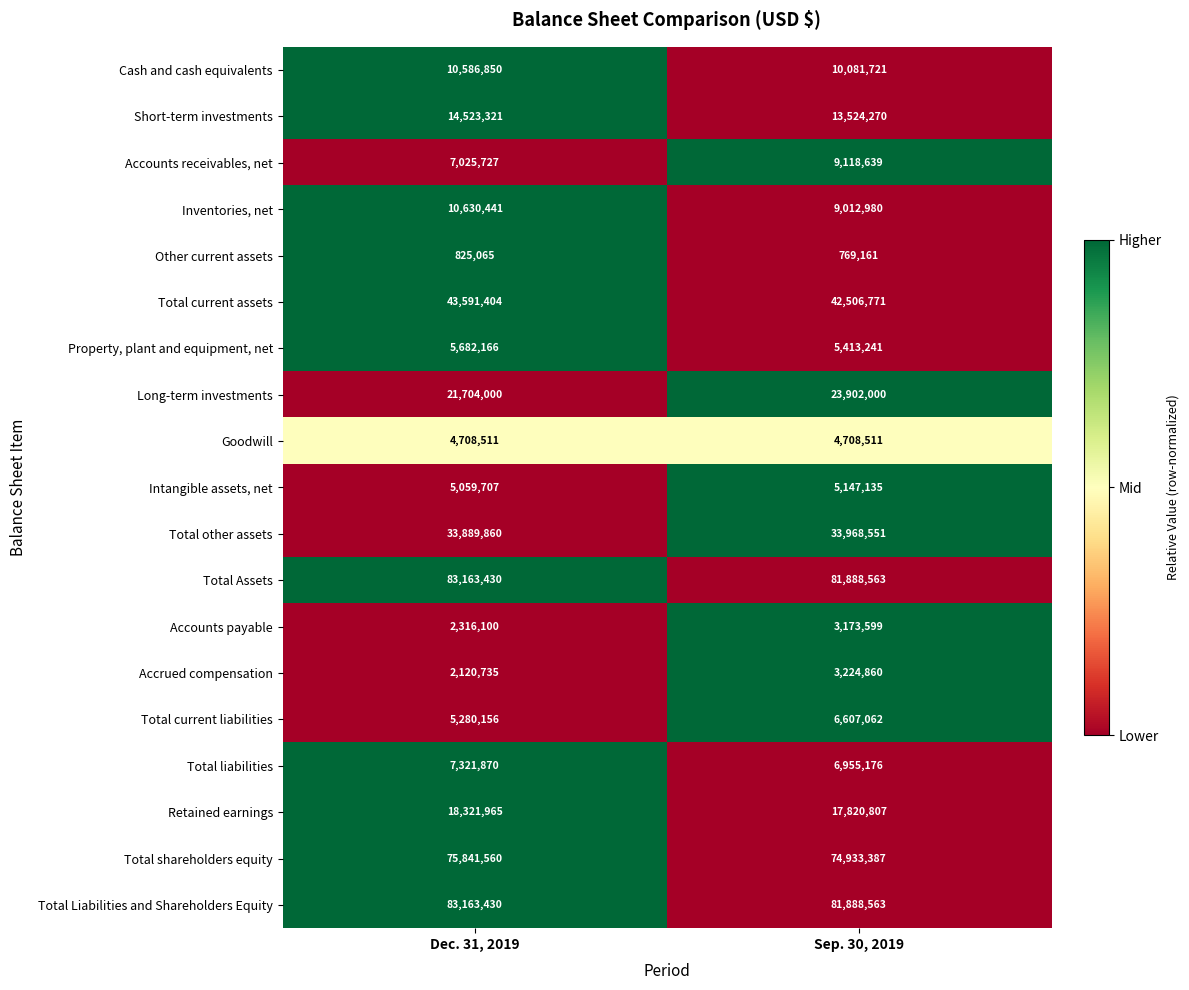

Count the number of categories in the chart.

2